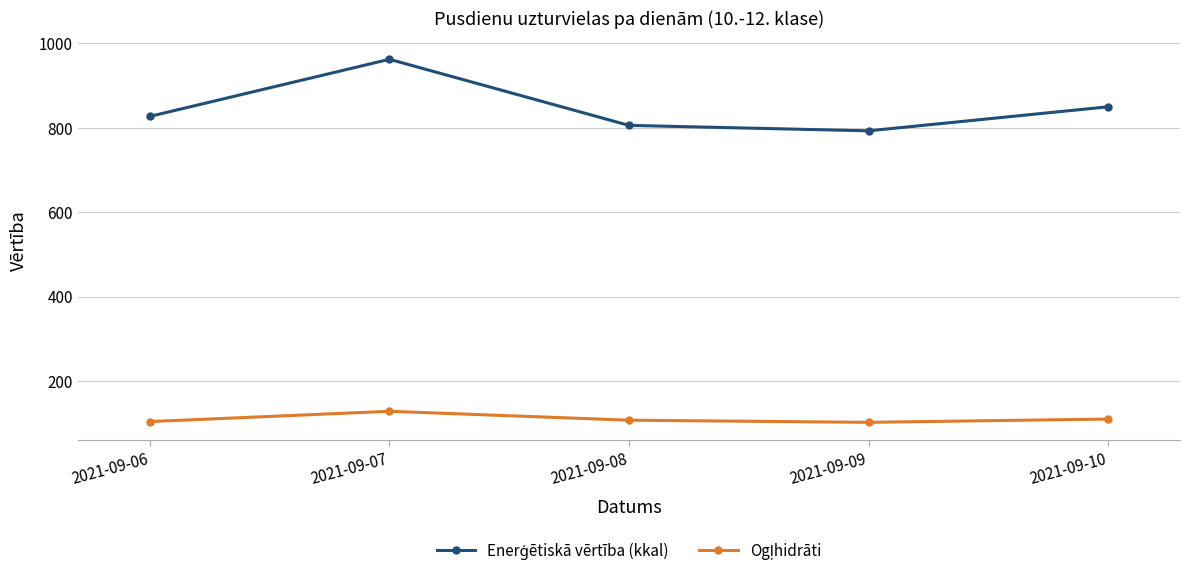

What is the difference between the highest and lowest values at 2021-09-07?

834.1